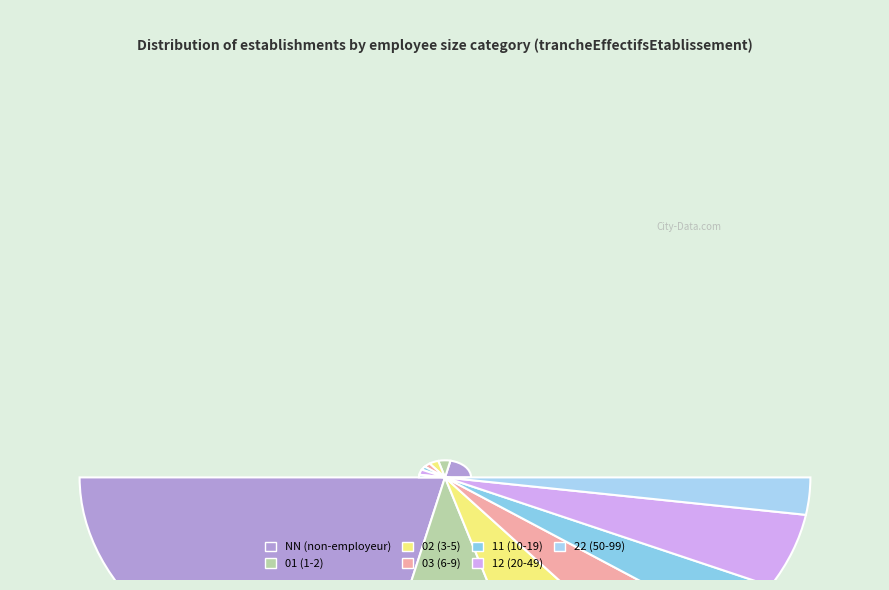

Does any single category account for the majority?

No